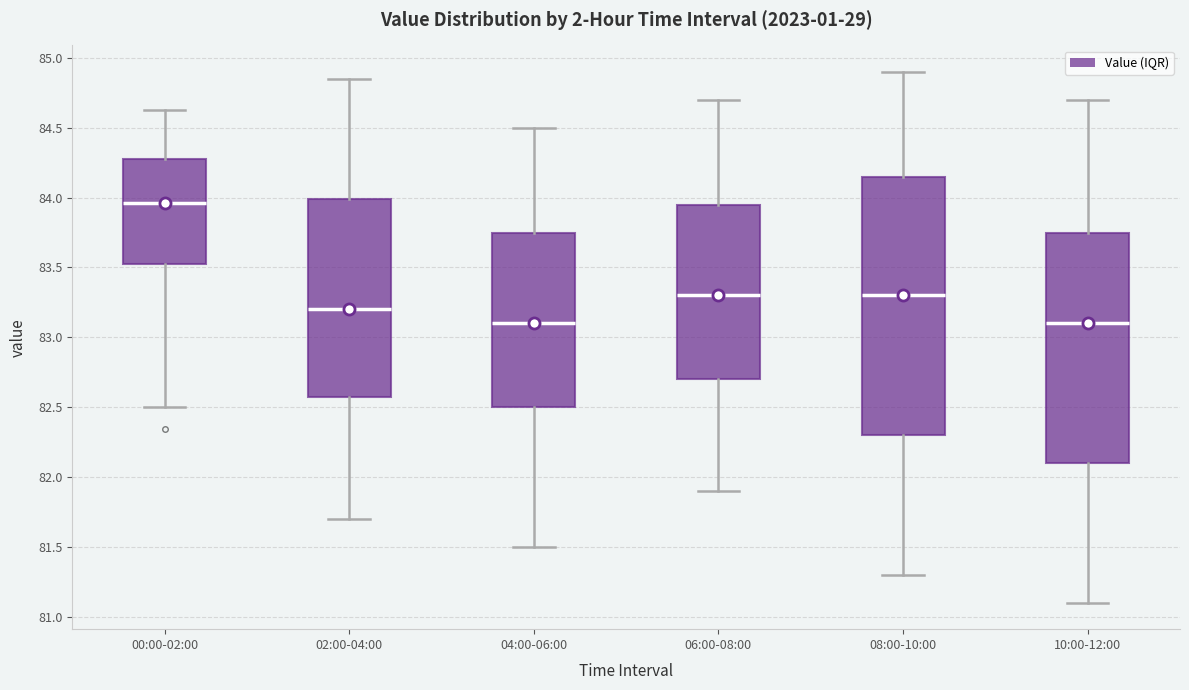

Which box is the tallest, from its lower edge to its upper edge?

08:00-10:00